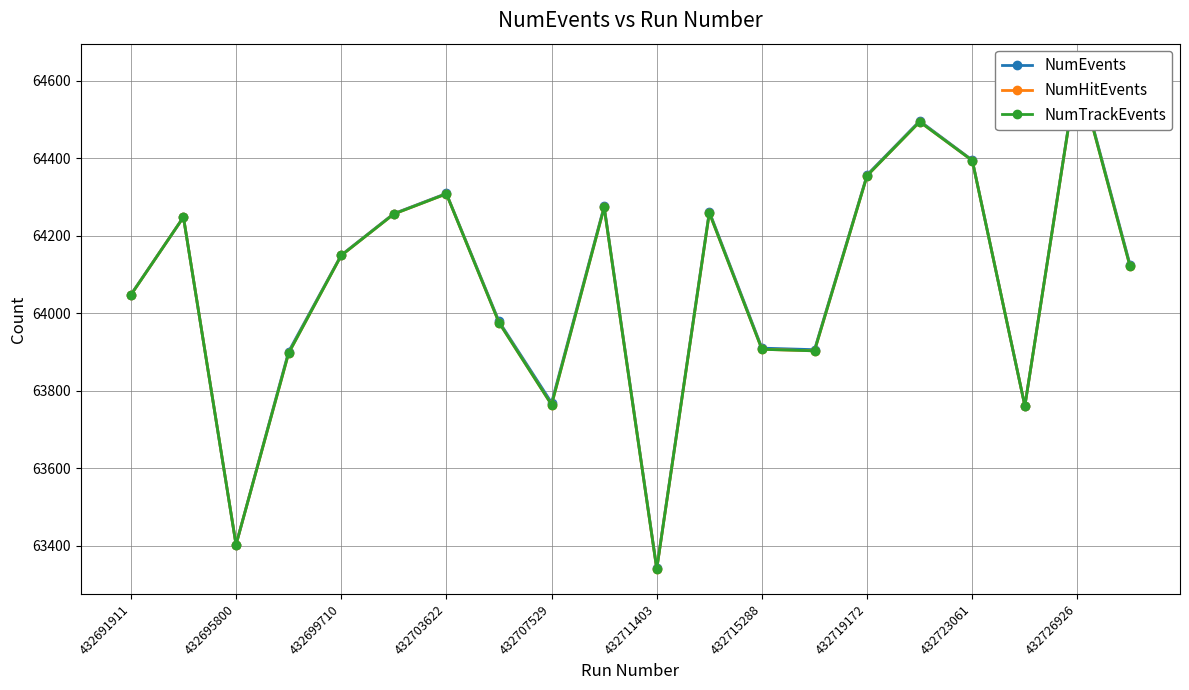

The value of NumTrackEvents at 432715288 is 42515. True or false?

False